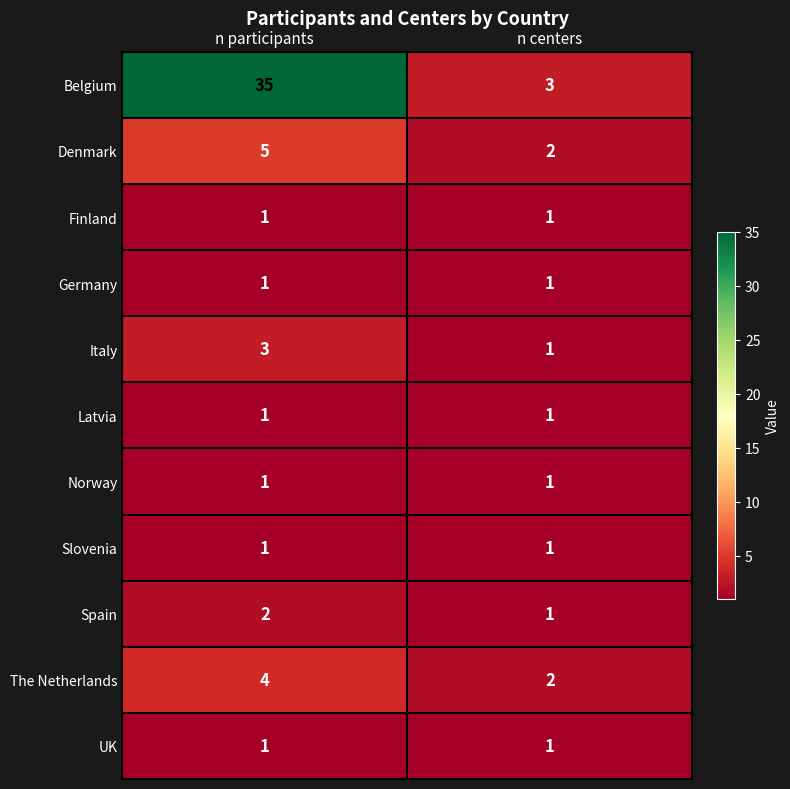

The value of Germany at n centers is 1. True or false?

True